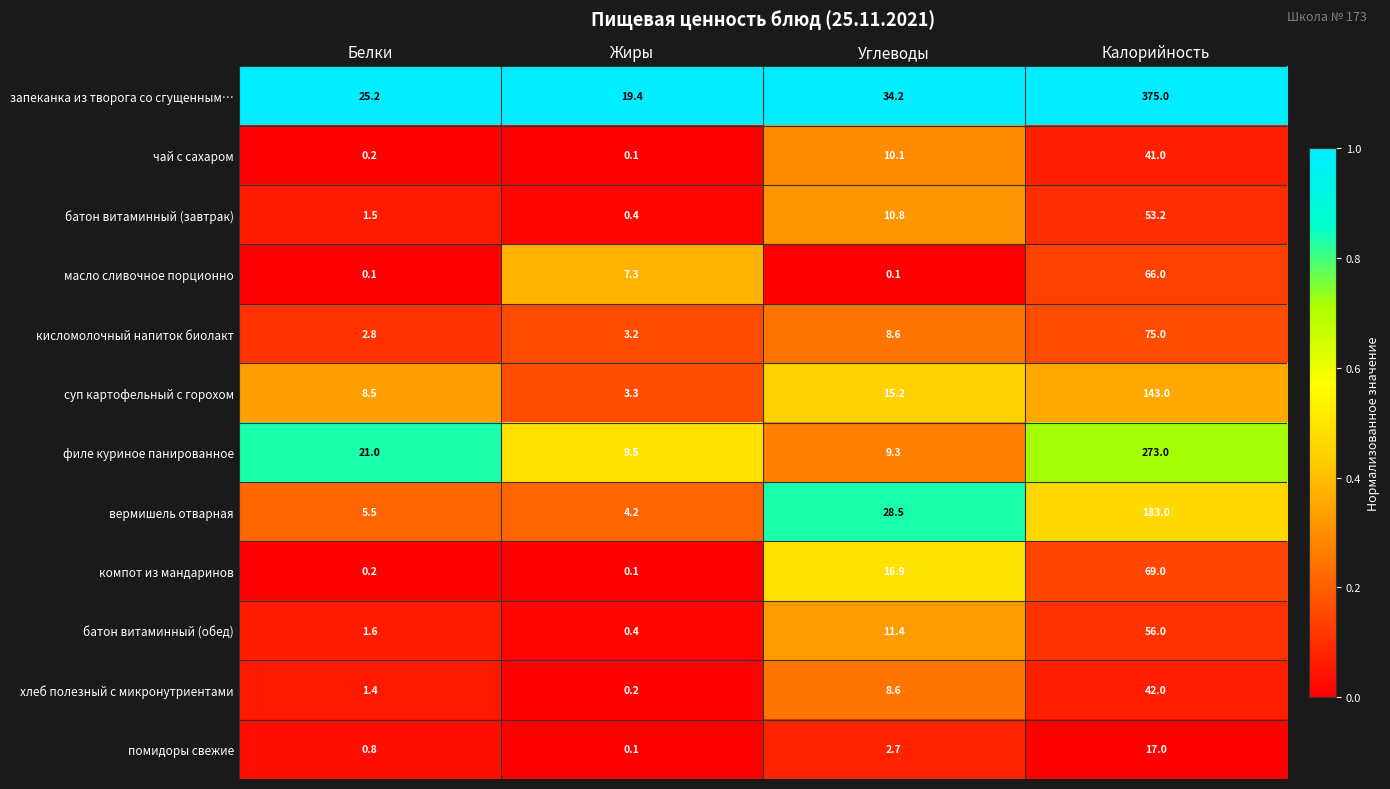

How many categories are shown in the chart?

4